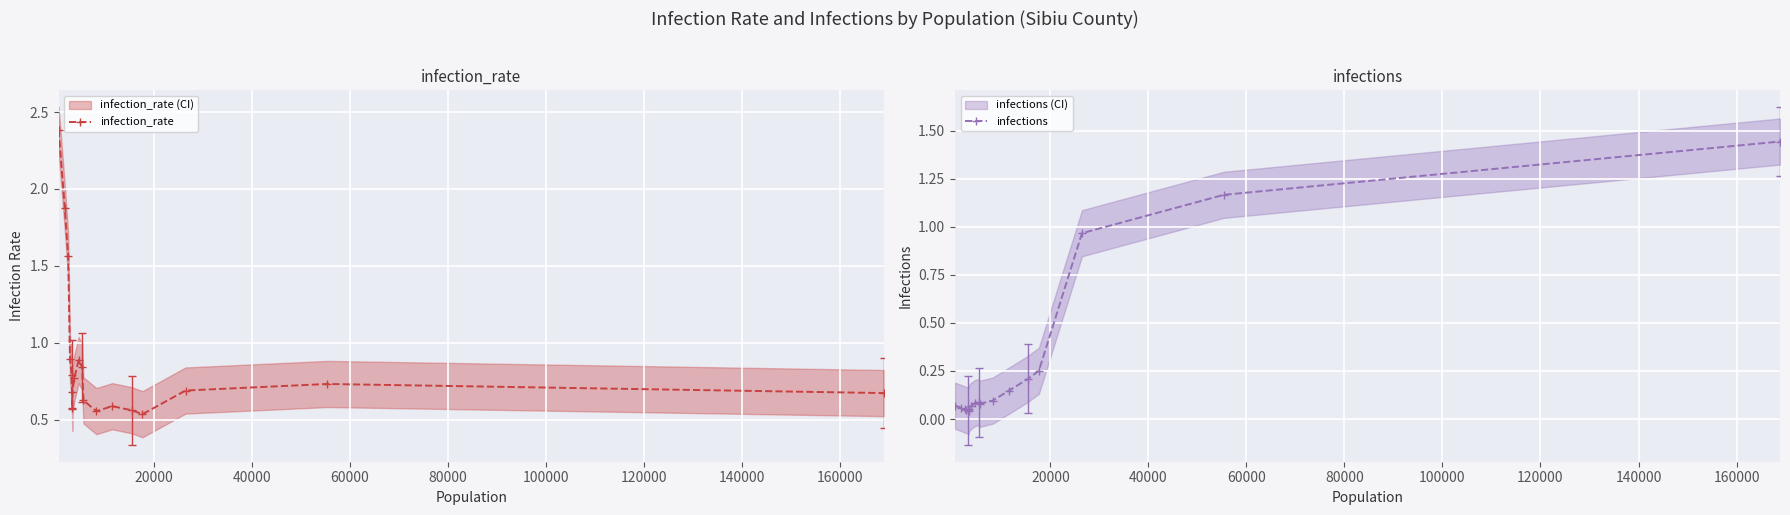

What is the highest value of the infection_rate series?

2.4